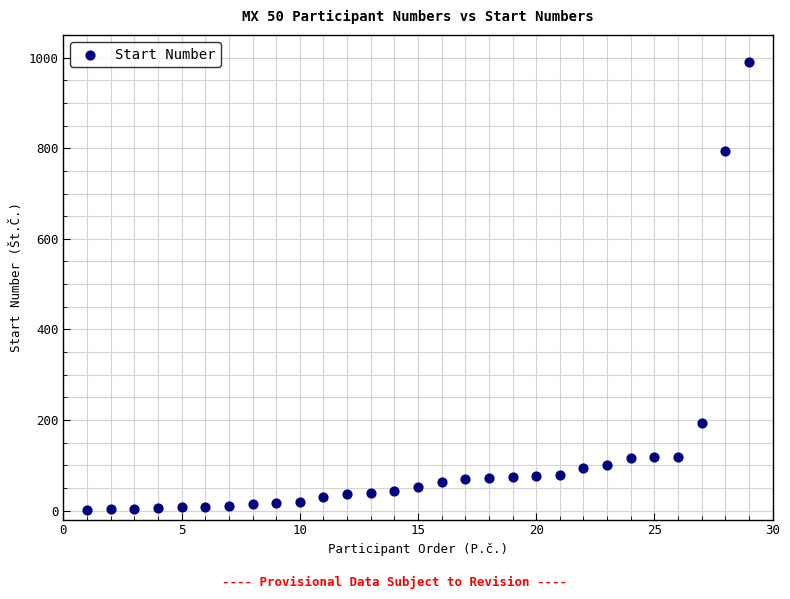

What is the range of Y values (max minus min)?

990